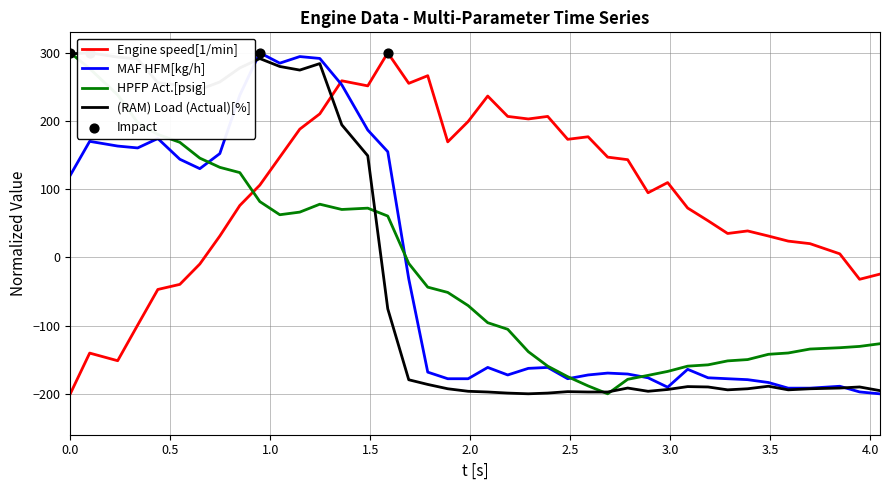

What is the minimum value for MAF HFM[kg/h]?

-200.0